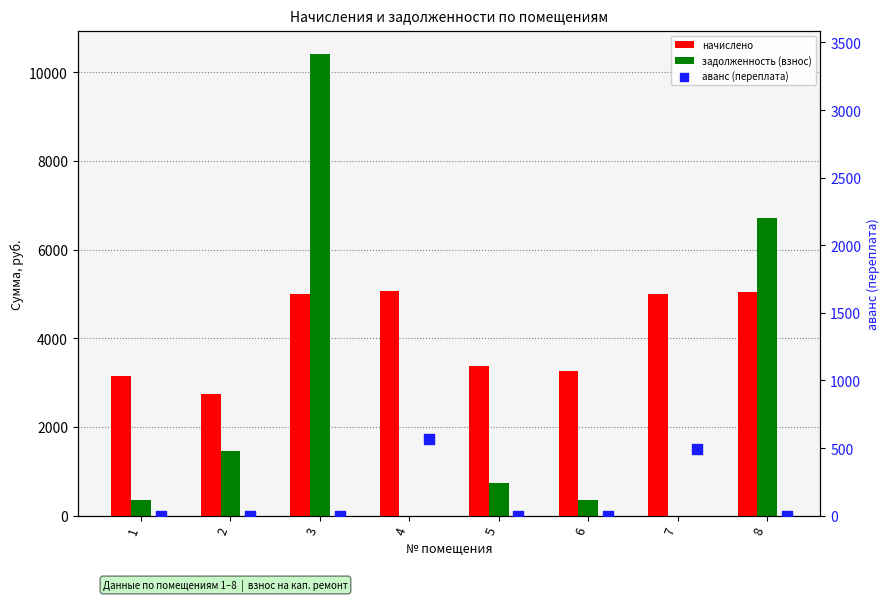

Is the value of аванс (переплата) at 7 greater than the value of задолженность (взнос) at 5?

No